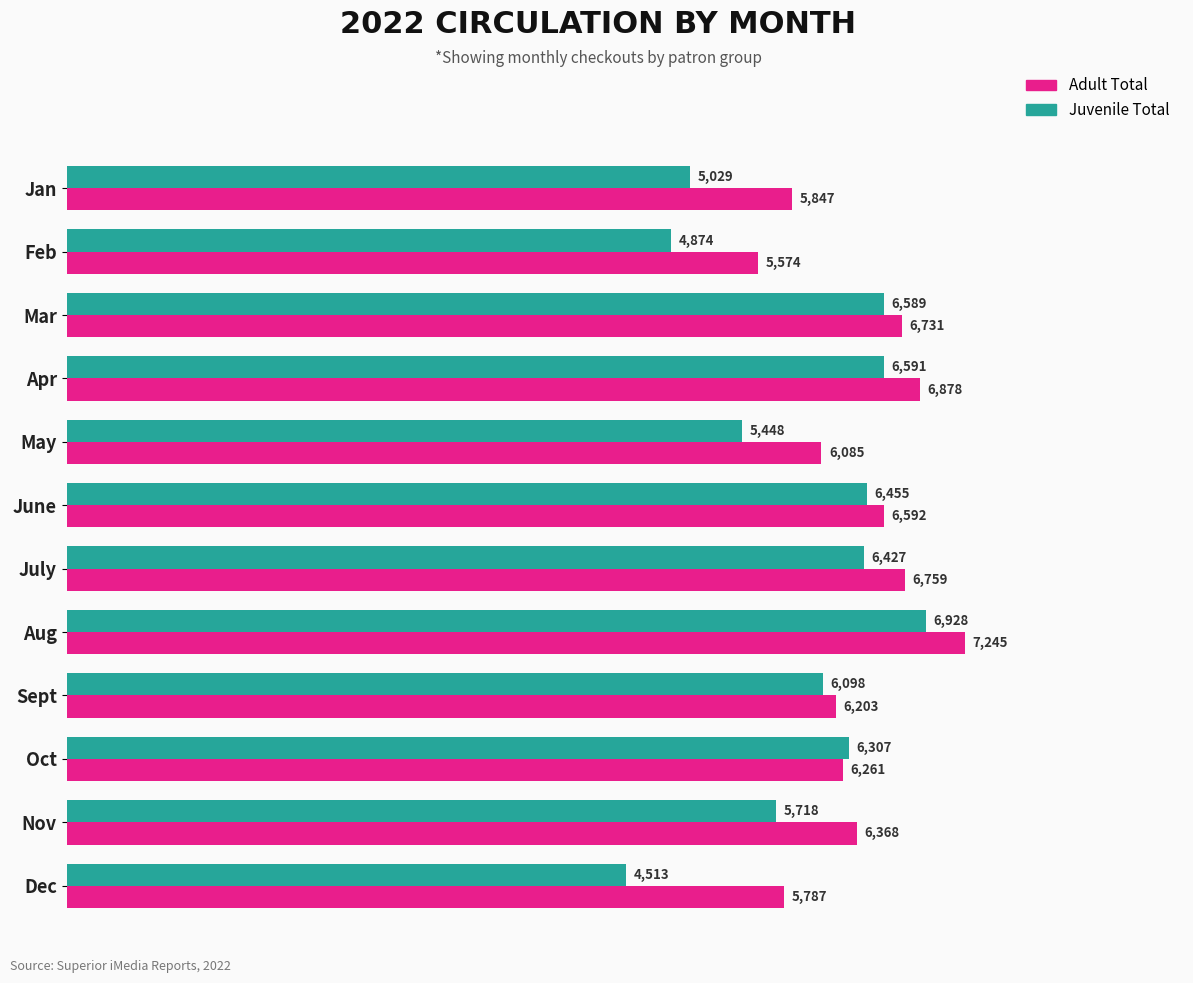

What is the sum of the Adult Total values at Jan and July?

12606